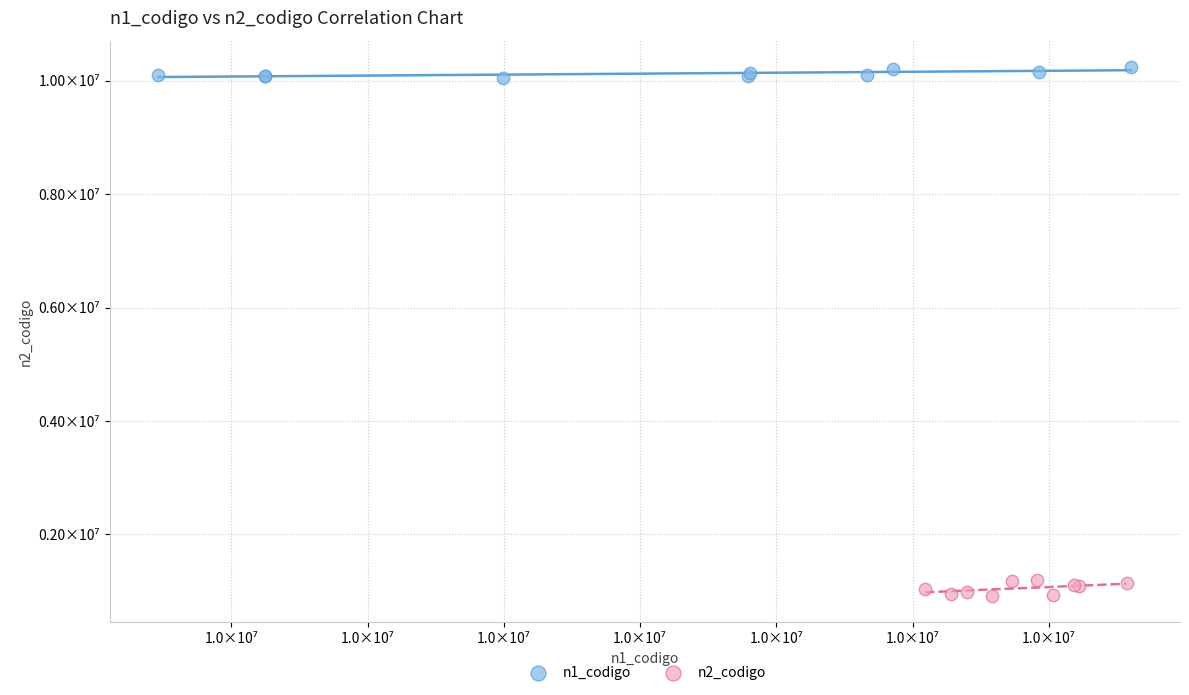

What are all the series names shown in the legend?

n1_codigo, n2_codigo